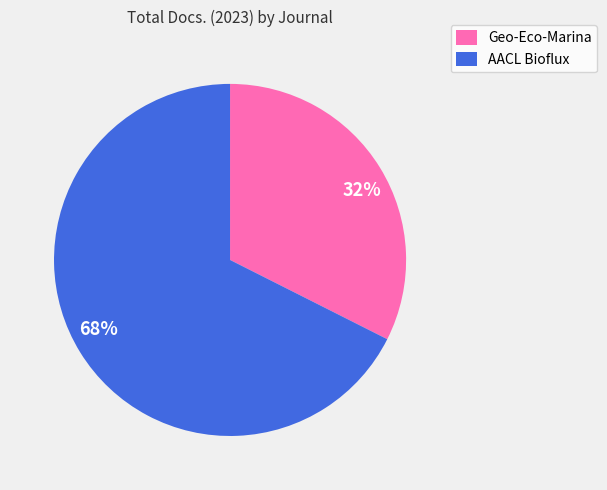

Approximately how many times larger is the value at Geo-Eco-Marina compared to AACL Bioflux?

0.5